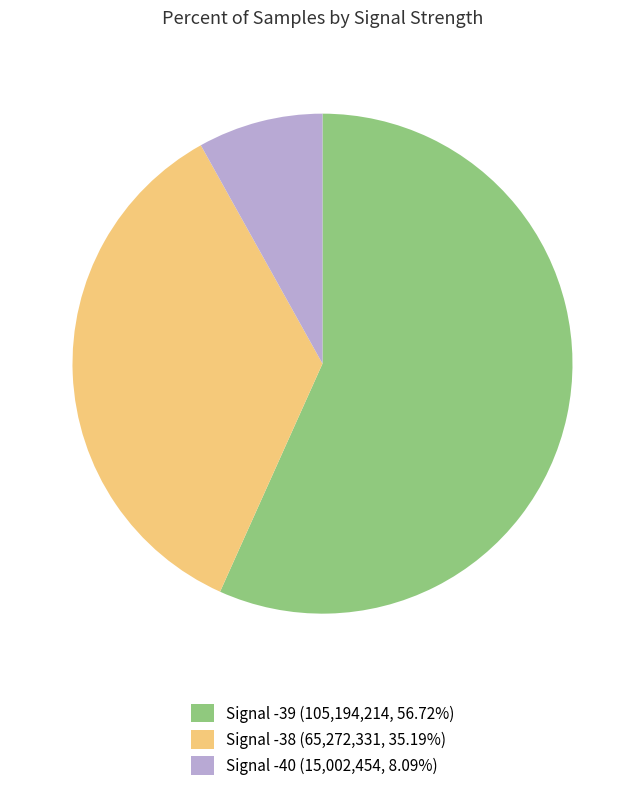

Is there a majority slice in this chart?

Yes